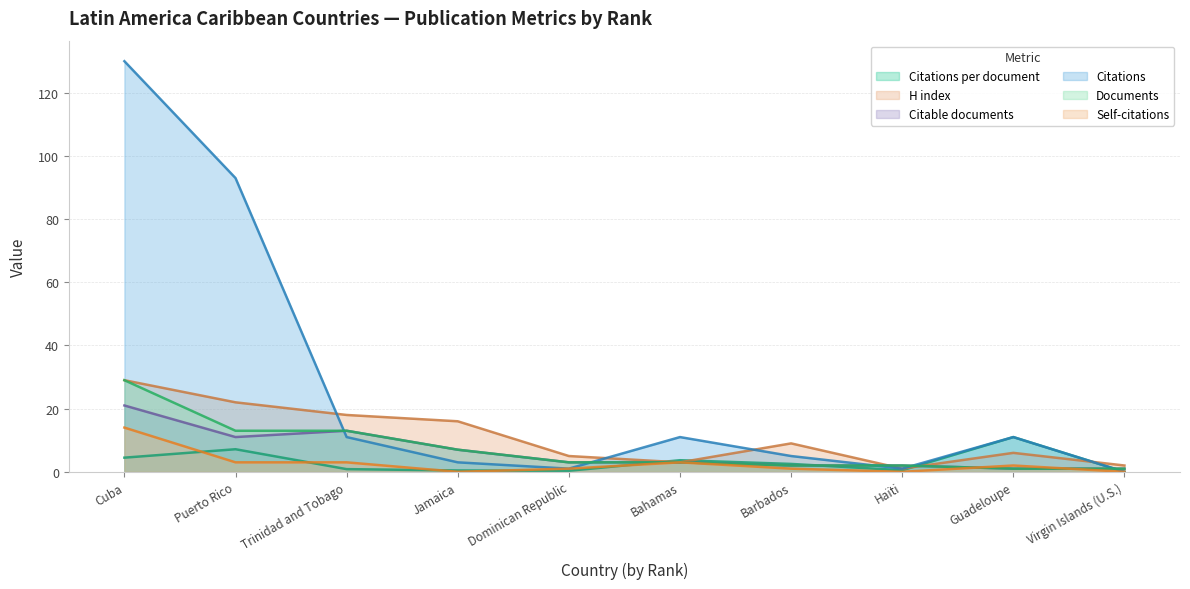

How many distinct data groups are displayed?

6